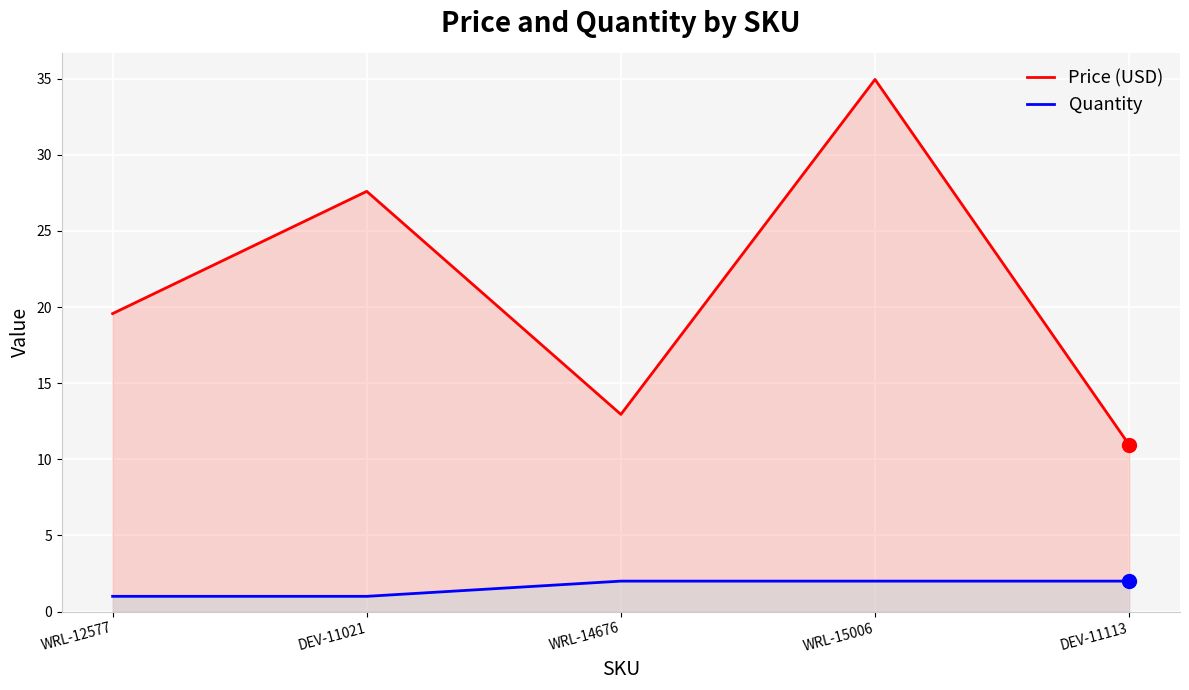

Is the value of Quantity at DEV-11021 greater than the value of Price (USD) at WRL-12577?

No